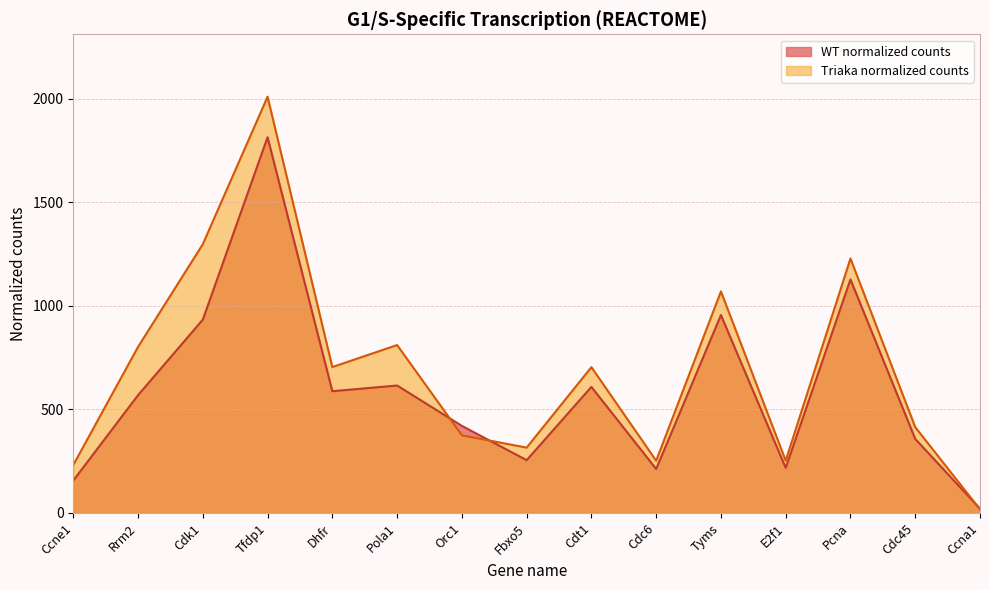

Rank the series by their average value, from highest to lowest.

Triaka normalized counts, WT normalized counts